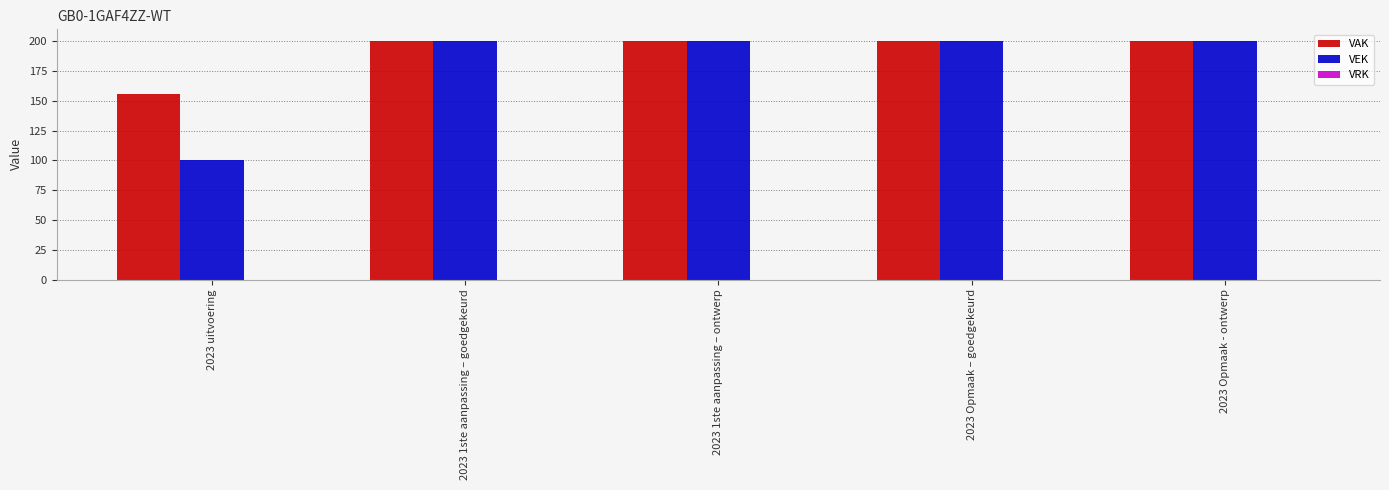

The value of VEK at 2023 1ste aanpassing – goedgekeurd is 200. True or false?

True